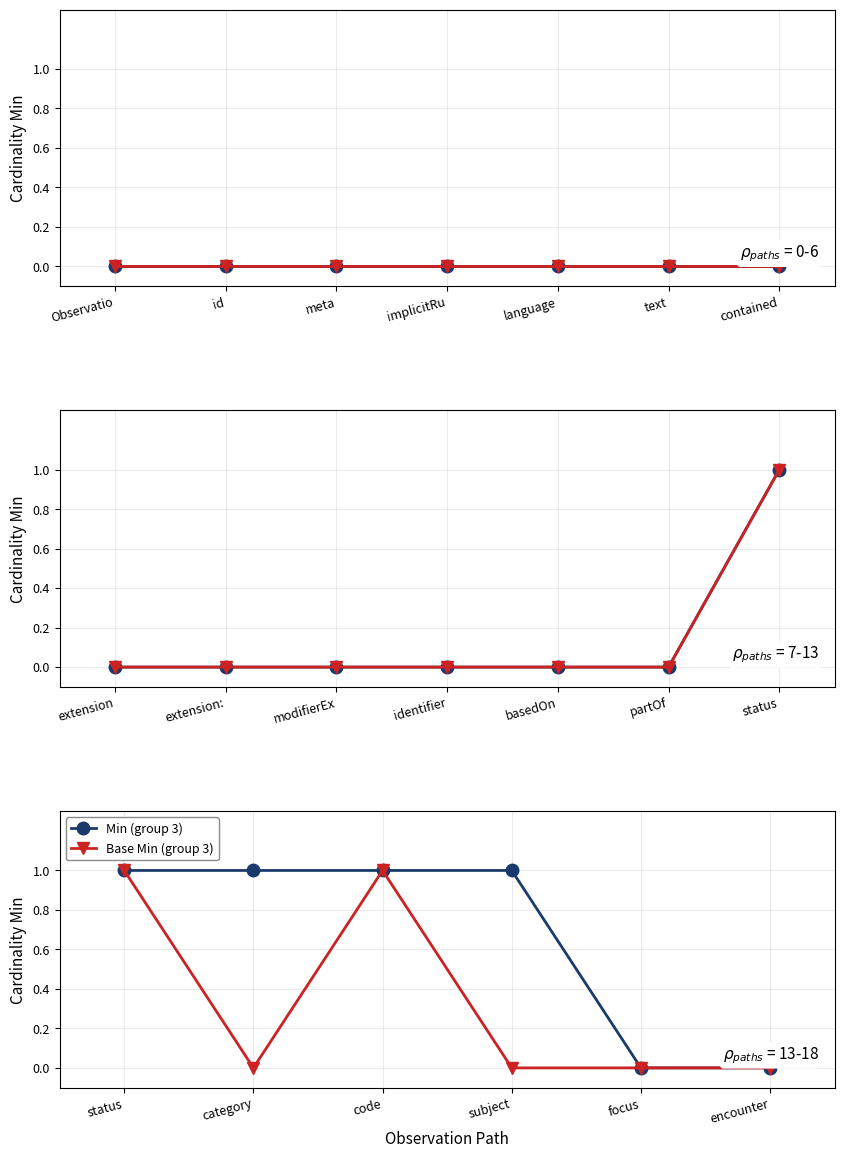

At which label does Base Min reach its minimum?

Observation